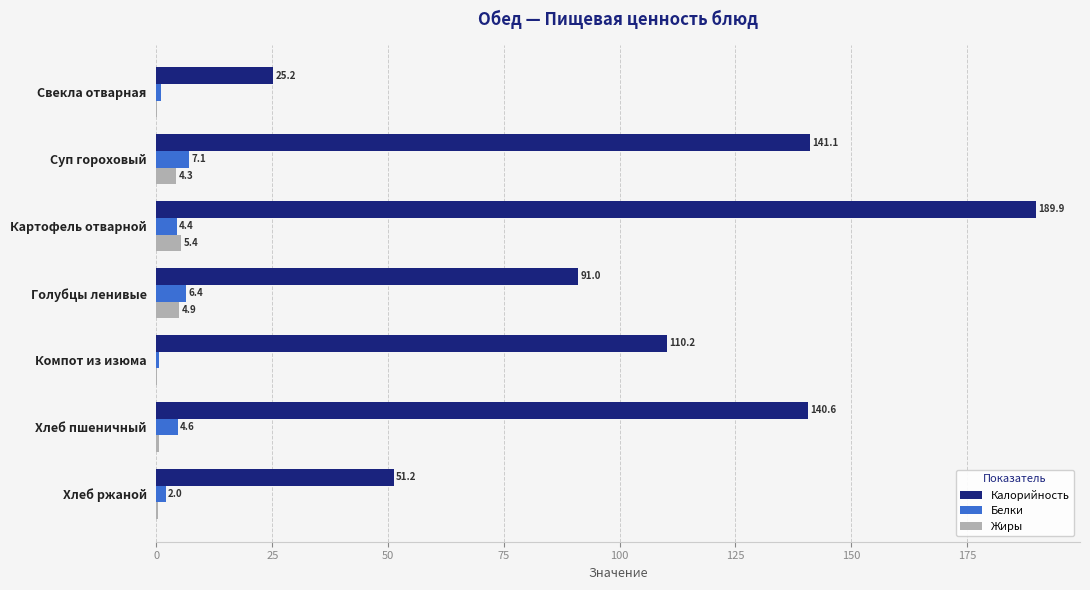

Between Суп гороховый and Хлеб ржаной, which series saw the biggest shift?

Калорийность